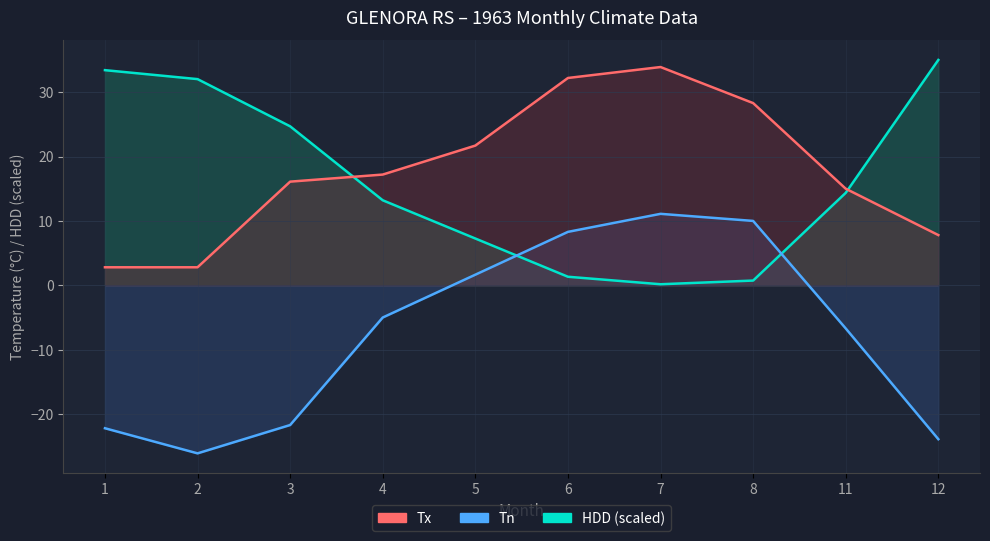

At which label does Tn reach its minimum?

2